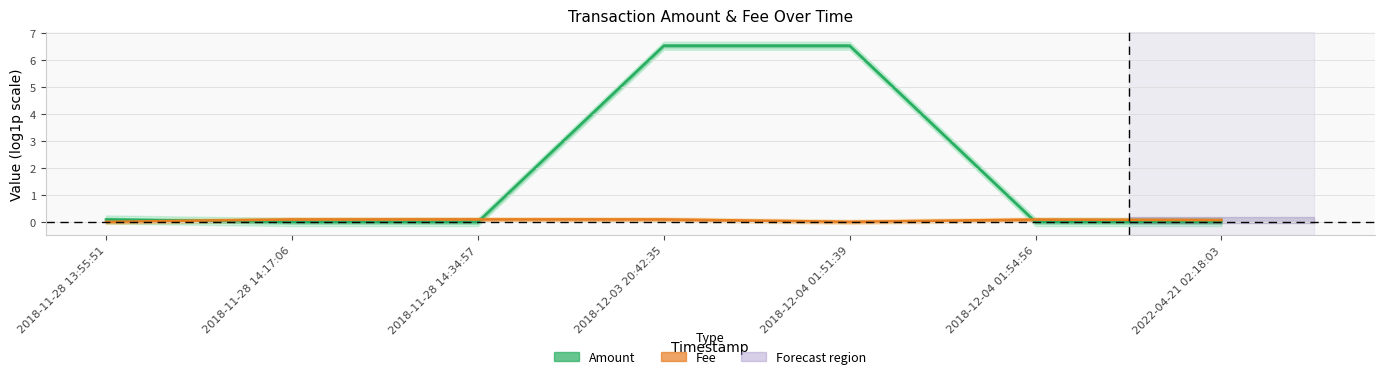

True or false: Fee (log1p) has a value of 0.1 at 2022-04-21 02:18:03.

True